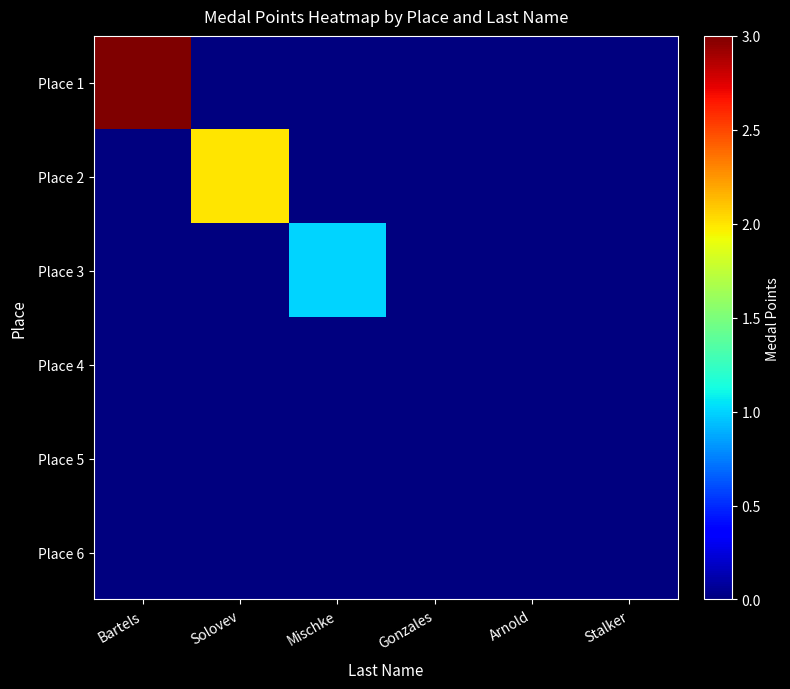

Which category has the highest value across all series?

Bartels